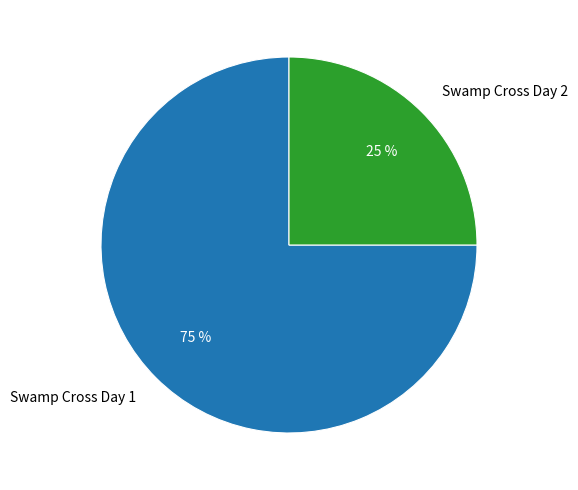

Is there any slice that represents more than half of the pie?

Yes